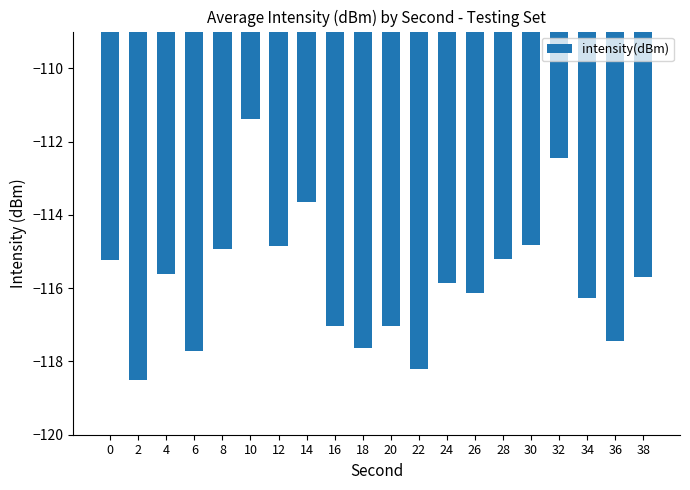

At which label is the value closest to -114?

14